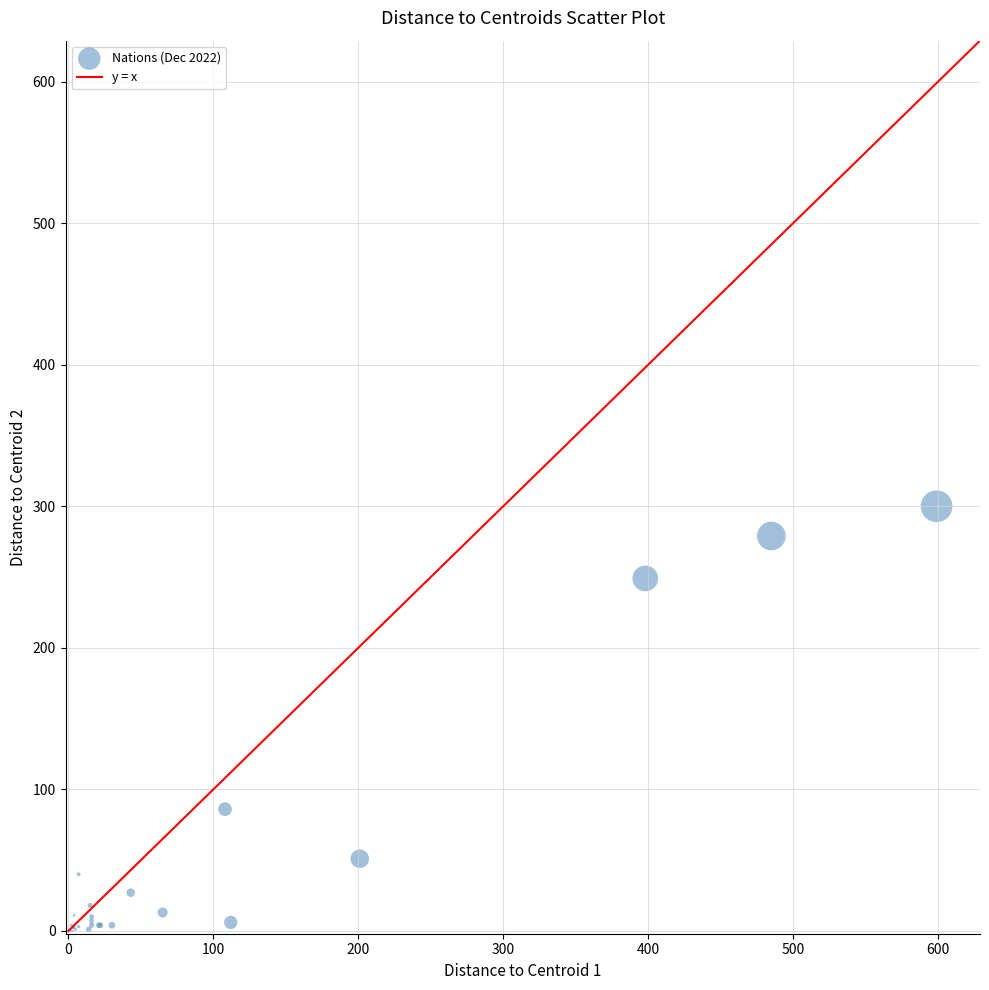

What Y value in the scatter plot is closest to 150?

86